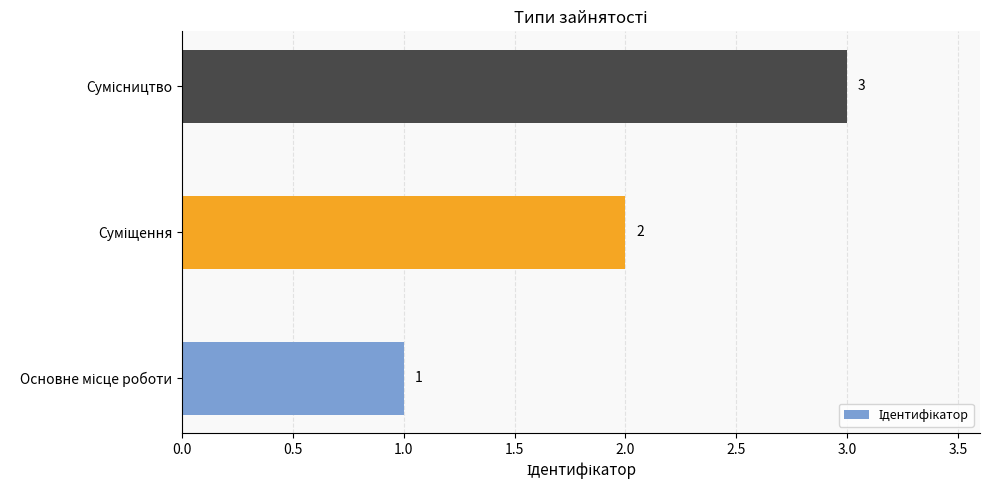

Count the values in the range 1 to 3.

3